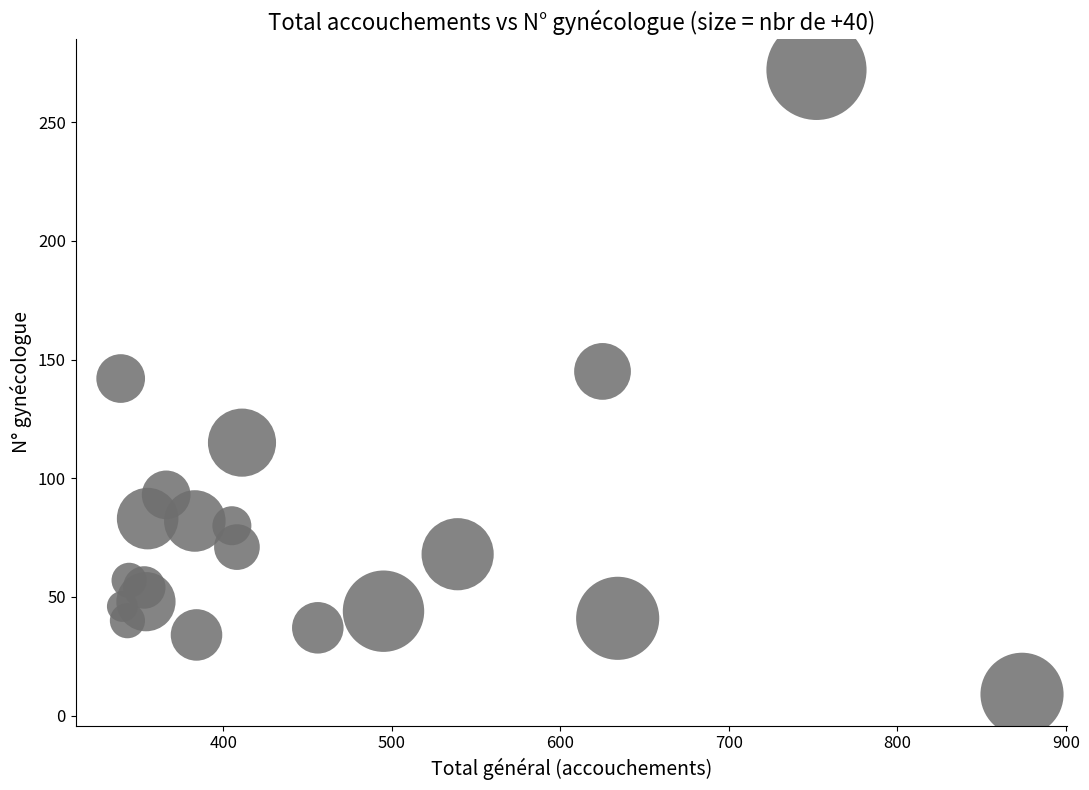

What is the range of X values (max minus min)?

535